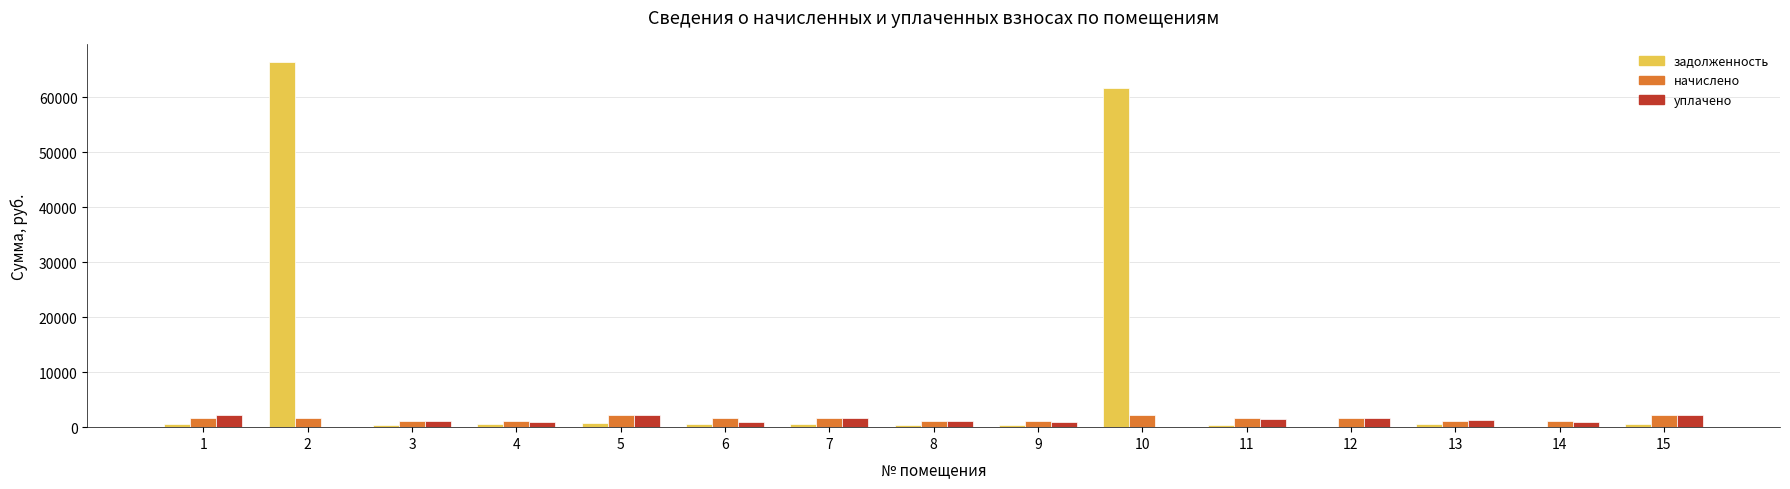

The value of задолженность at 2 is 66361.8. True or false?

True